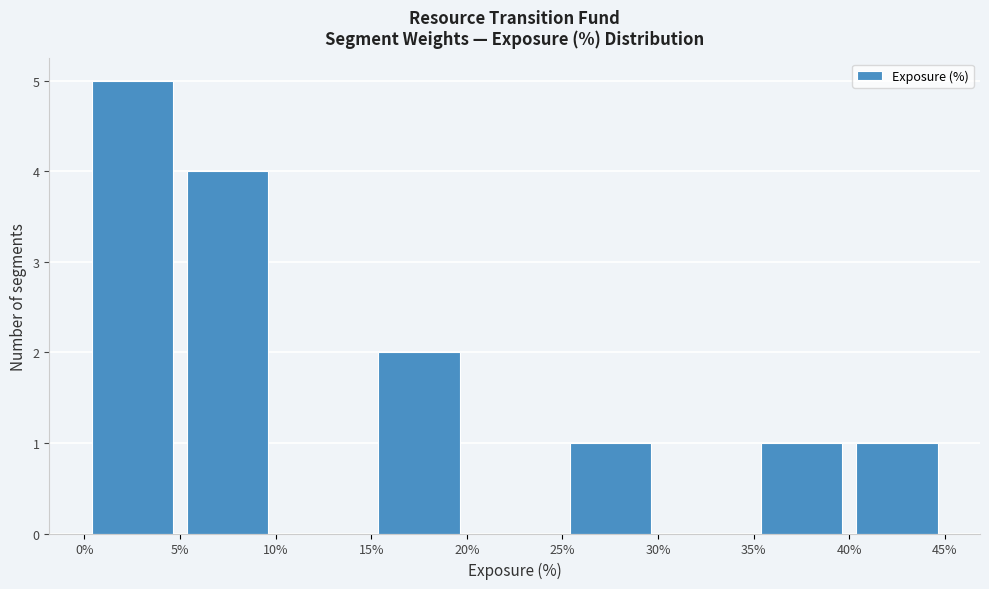

How tall is the bar that spans 0% to 5% on the x-axis? The values are not printed on the chart, so give them approximately, as read against the axis.

5